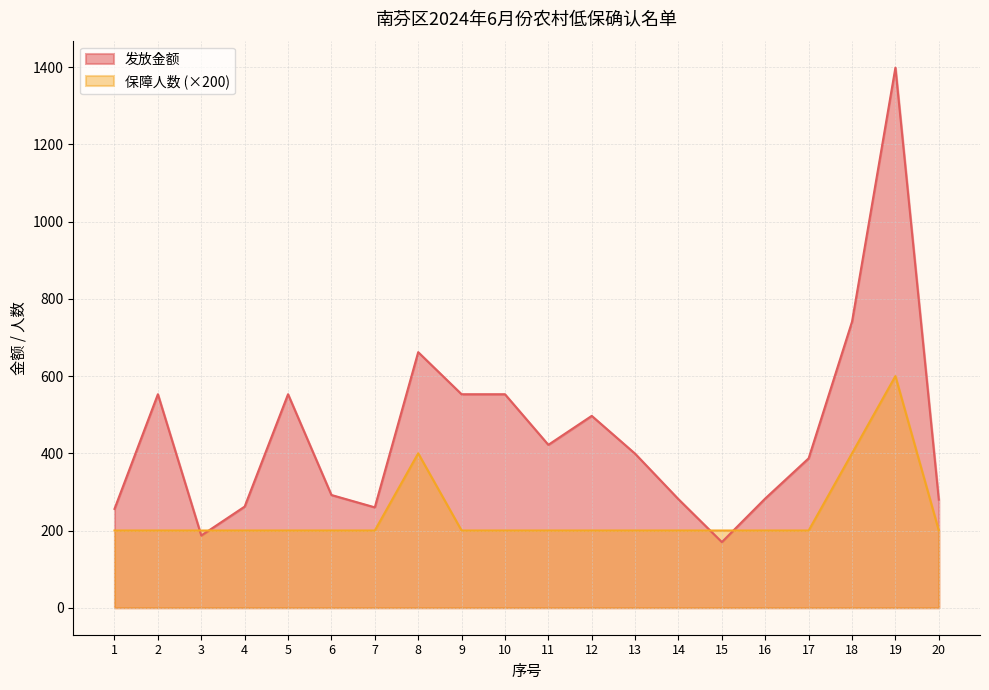

True or false: 保障人数 and 发放金额 cross at least once.

True